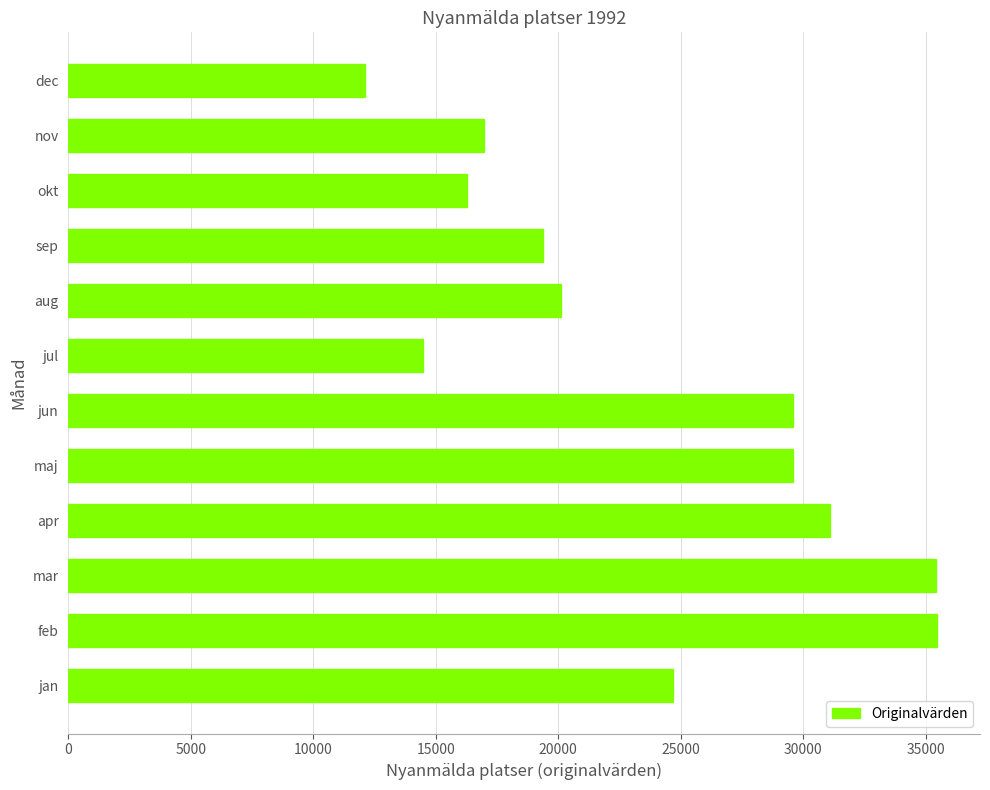

True or false: the data shows 16283 at okt.

True